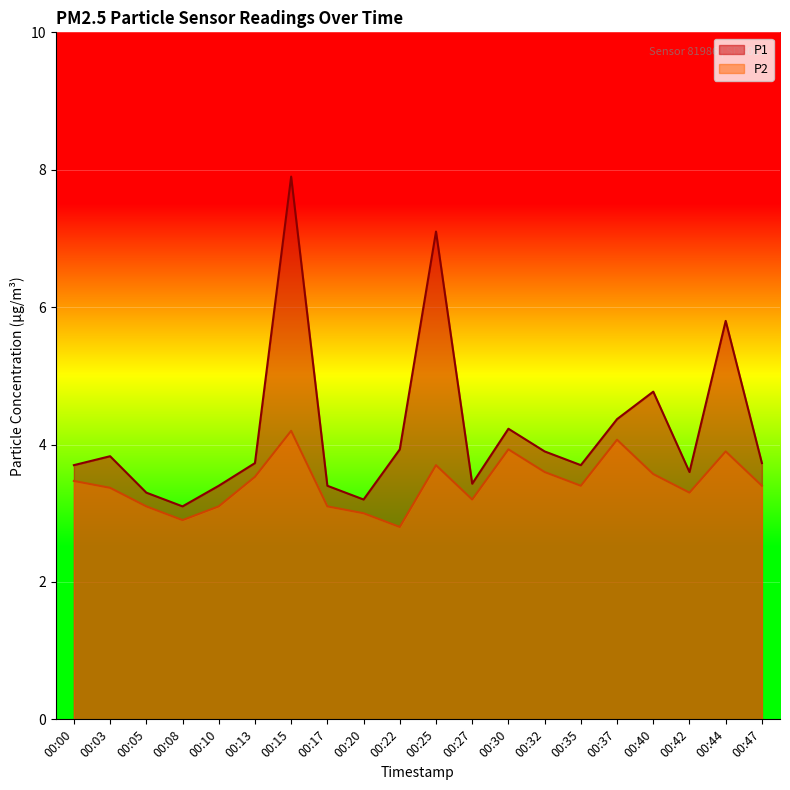

Where is P1 nearest to the value 5?

00:40